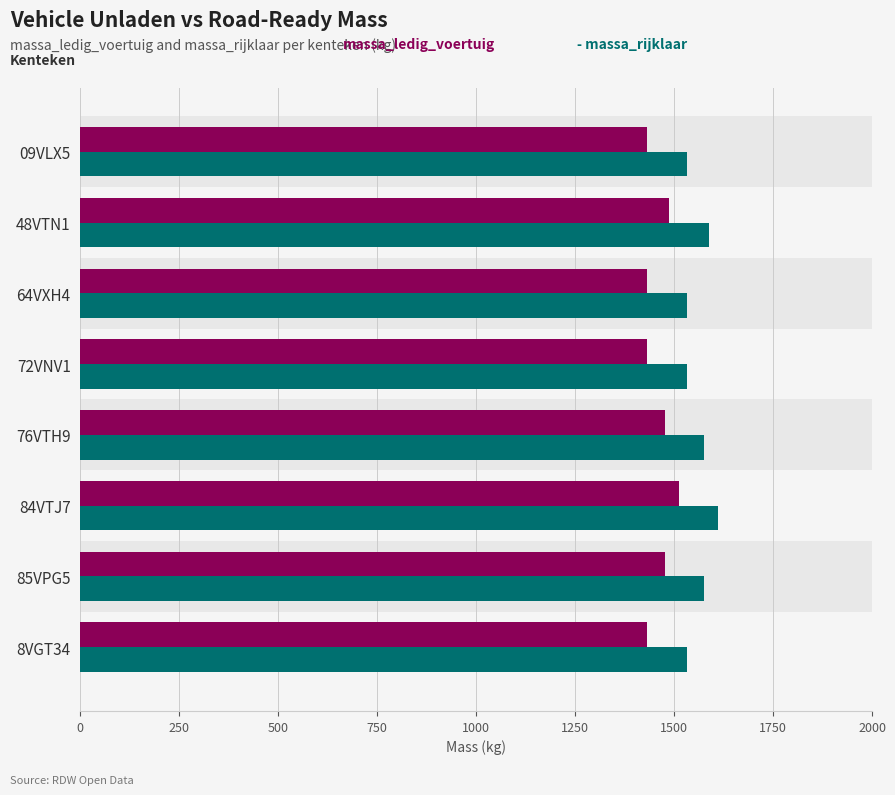

At how many categories does at least one series exceed 1611?

1